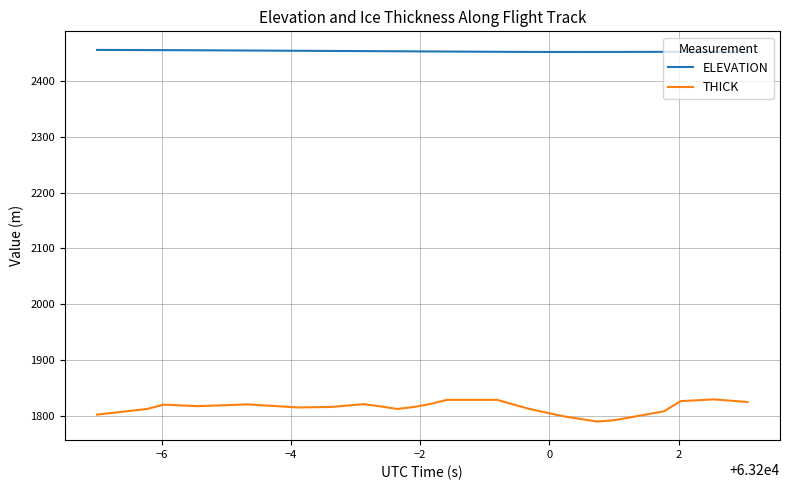

True or false: ELEVATION and THICK intersect in this chart.

False